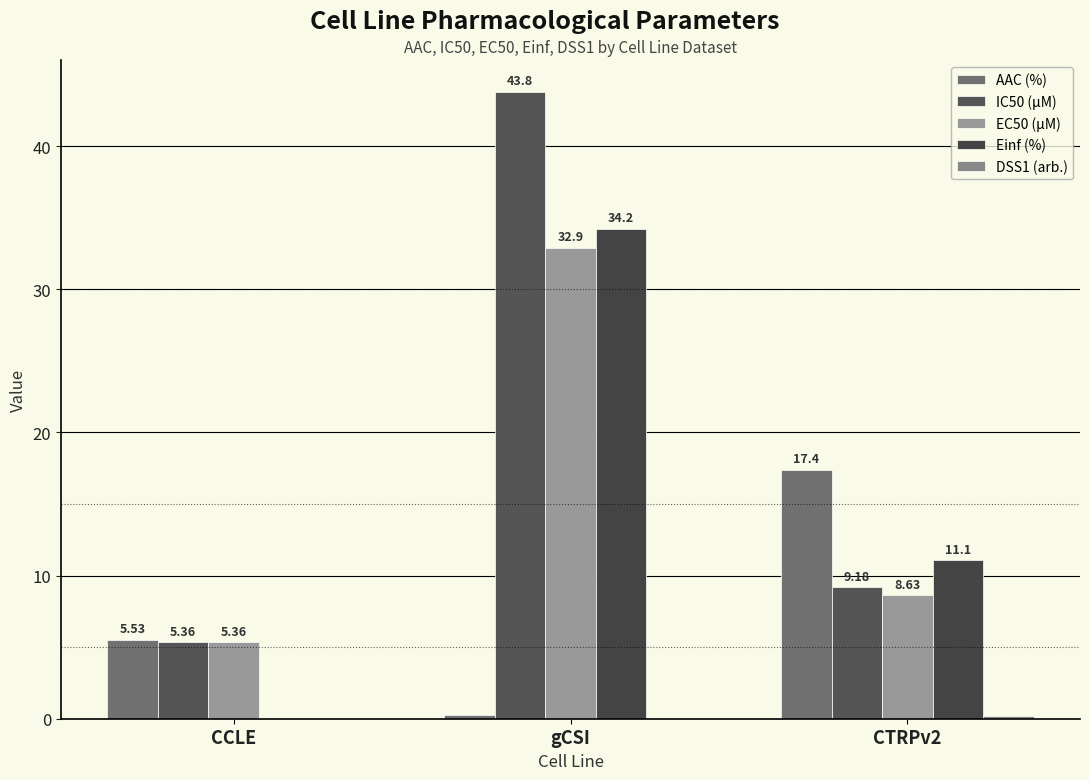

Rank the categories by IC50 (µM) value from highest to lowest.

gCSI, CTRPv2, CCLE